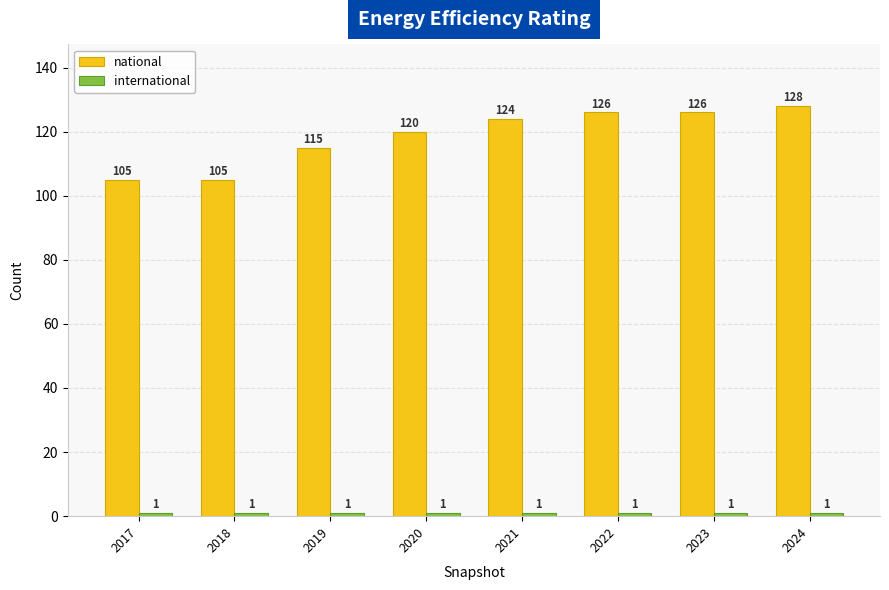

What is the total value across all series at 2022?

127